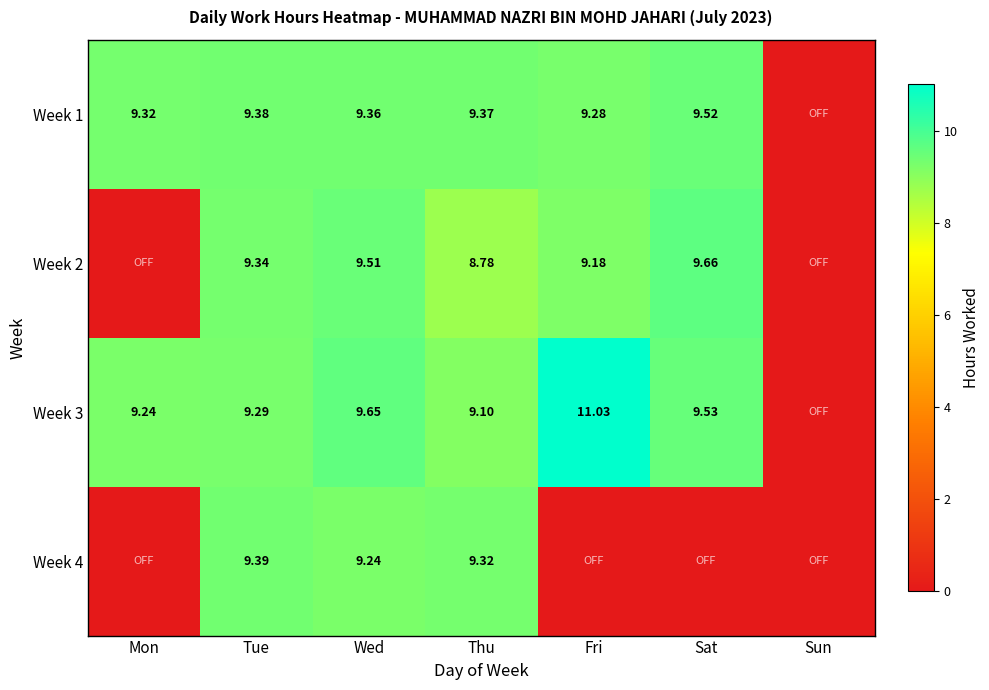

Is it true that Week 4 equals 9.2 at Wed?

True